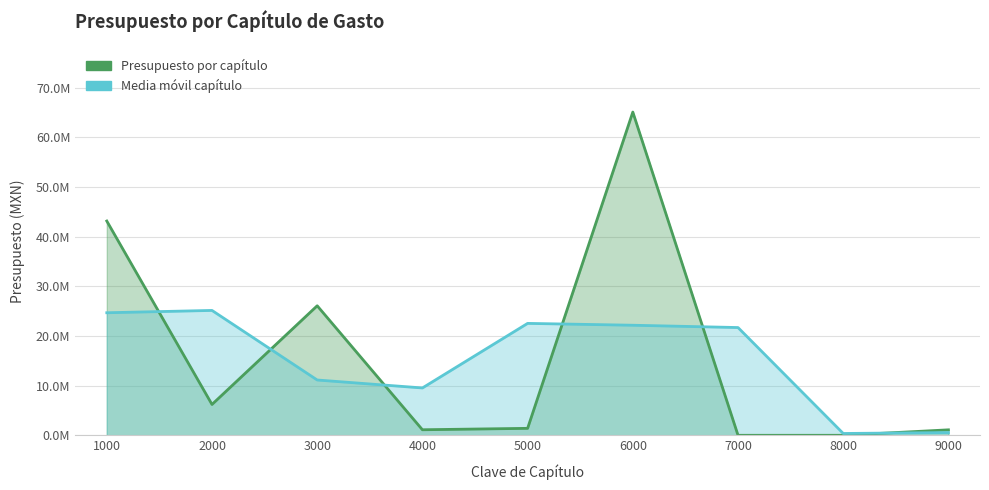

Reading left to right, transcribe all the data shown in this chart.

Presupuesto por capítulo: 1000=43130574.0	2000=6206200.0	3000=26072926.4	4000=1114668.8	5000=1400000.0	6000=65067015.2	7000=0.0	8000=0.0	9000=1100000.0
Media móvil capítulo: 1000=24668387.0	2000=25136566.8	3000=11131265.1	4000=9529198.4	5000=22527228.0	6000=22155671.7	7000=21689005.1	8000=366666.7	9000=550000.0